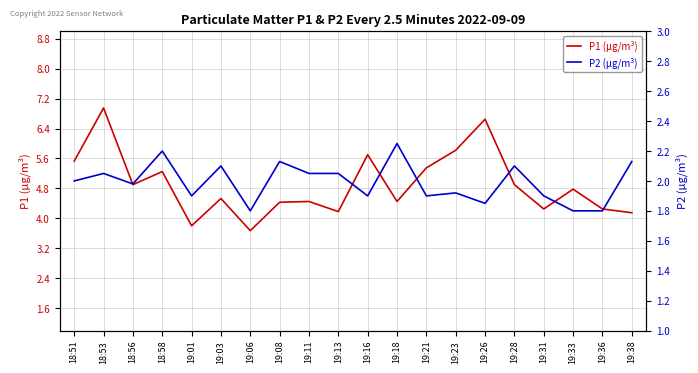

What are all the series names shown in the legend?

P1 (µg/m³), P2 (µg/m³)